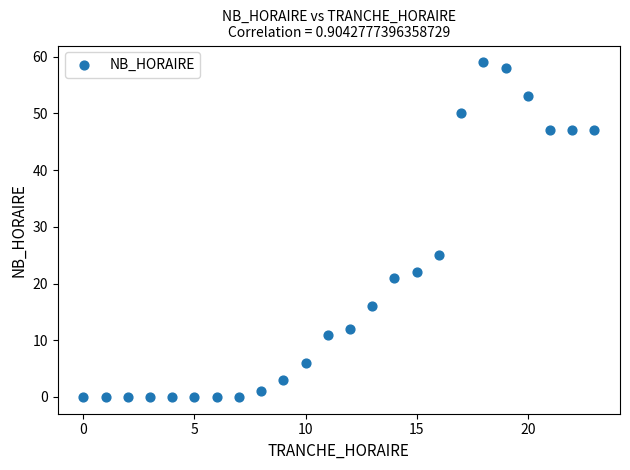

What Y value in the scatter plot is closest to 29?

25